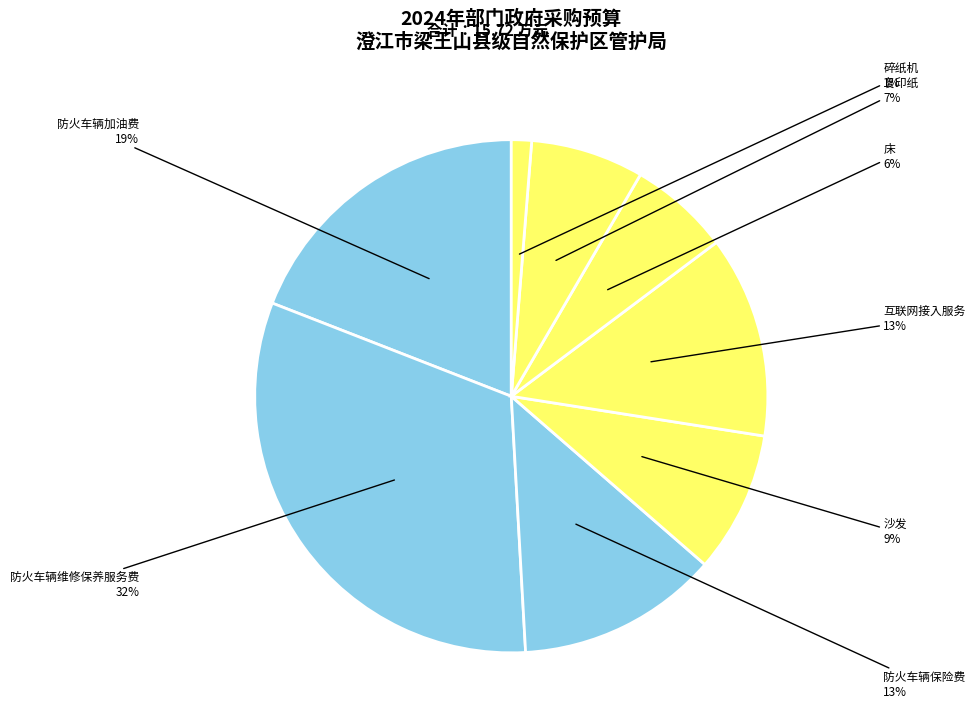

To the nearest percent, what portion does 沙发 represent?

9%